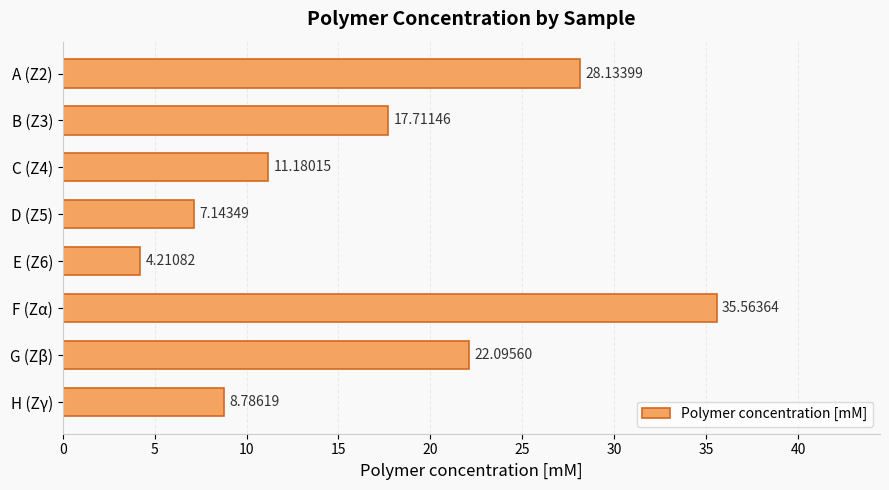

What is the label of the 3rd bar from the bottom?

F (Zα)